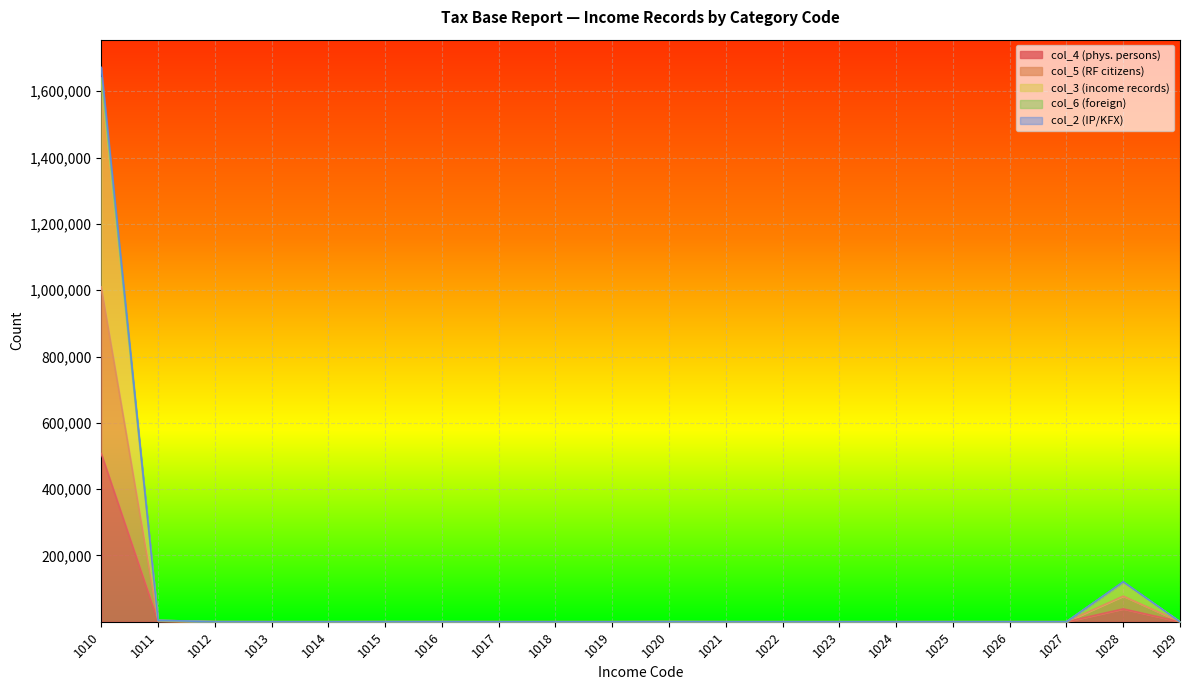

True or false: col_5 (RF citizens) and col_2 (IP/KFX) intersect in this chart.

False